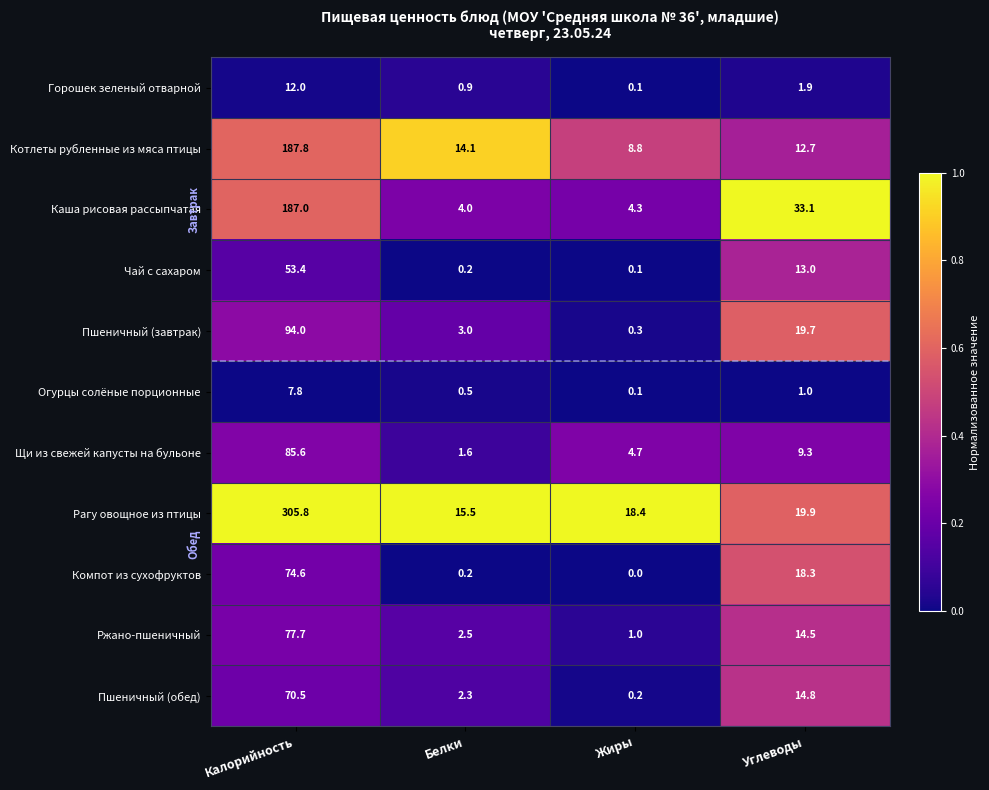

At Калорийность, list the series in order from smallest to largest.

Огурцы солёные порционные, Горошек зеленый отварной, Чай с сахаром, Пшеничный (обед), Компот из сухофруктов, Ржано-пшеничный, Щи из свежей капусты на бульоне, Пшеничный (завтрак), Каша рисовая рассыпчатая, Котлеты рубленные из мяса птицы, Рагу овощное из птицы